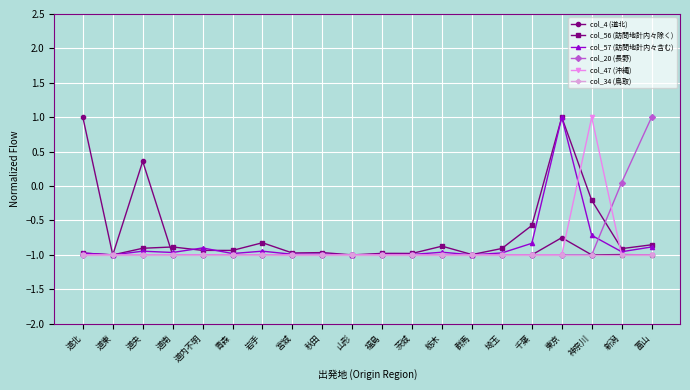

What is the label of the 20th point from the left?

富山